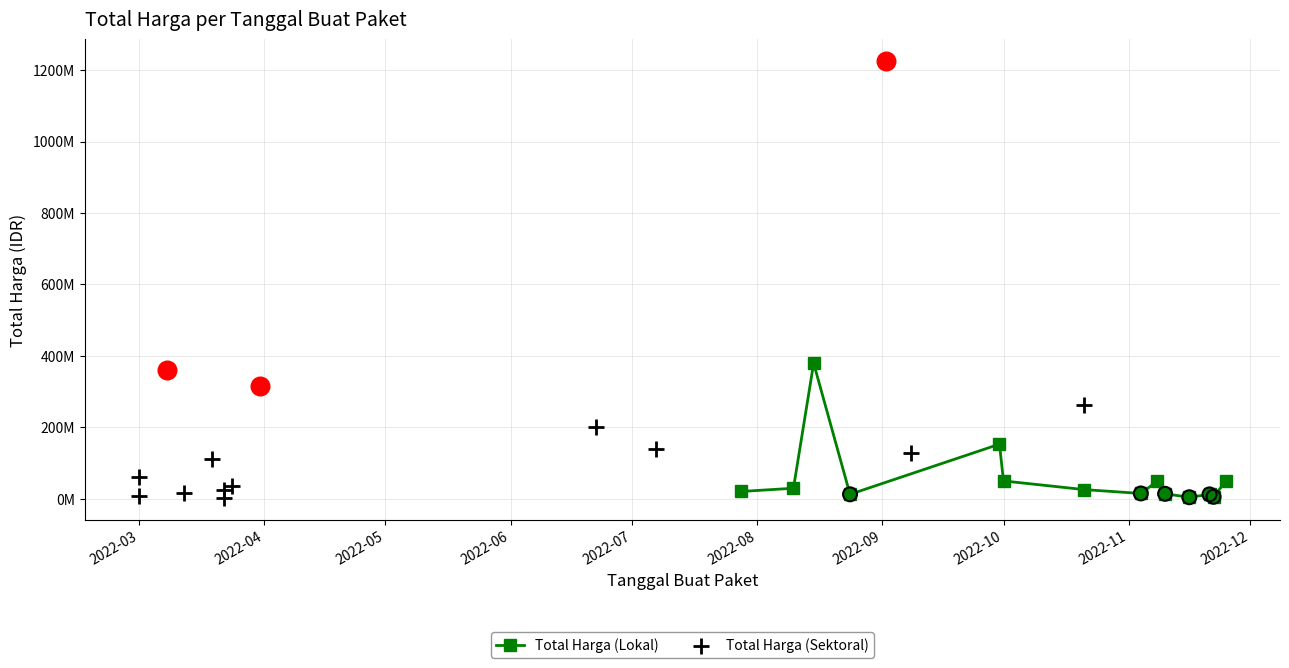

At how many categories does at least one series exceed 204786666?

5